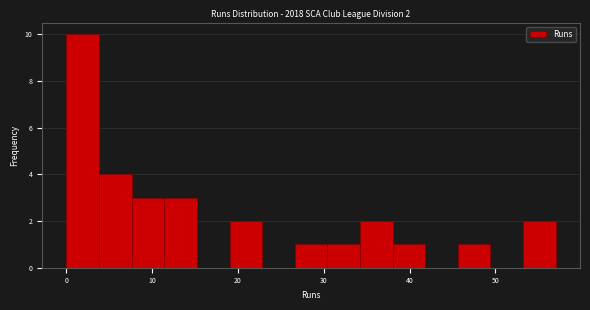

Read against the x-axis, roughly where is the centre of the tallest bar?

2